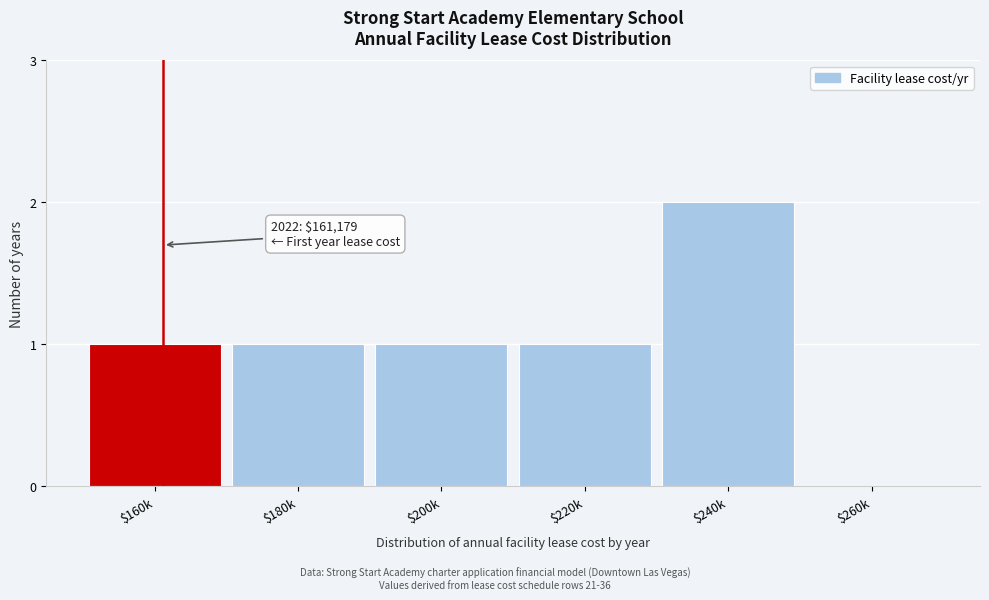

What is the sum of all values?

6